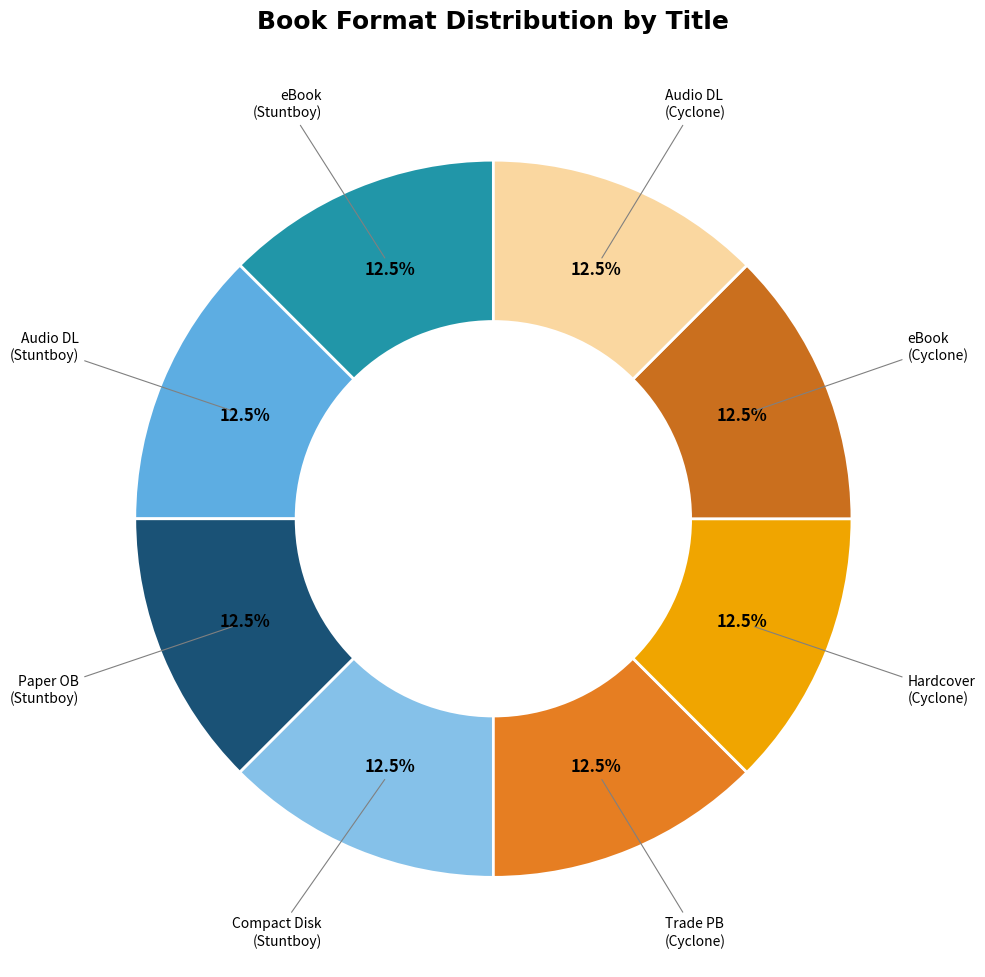

How many slices are in this pie chart?

8